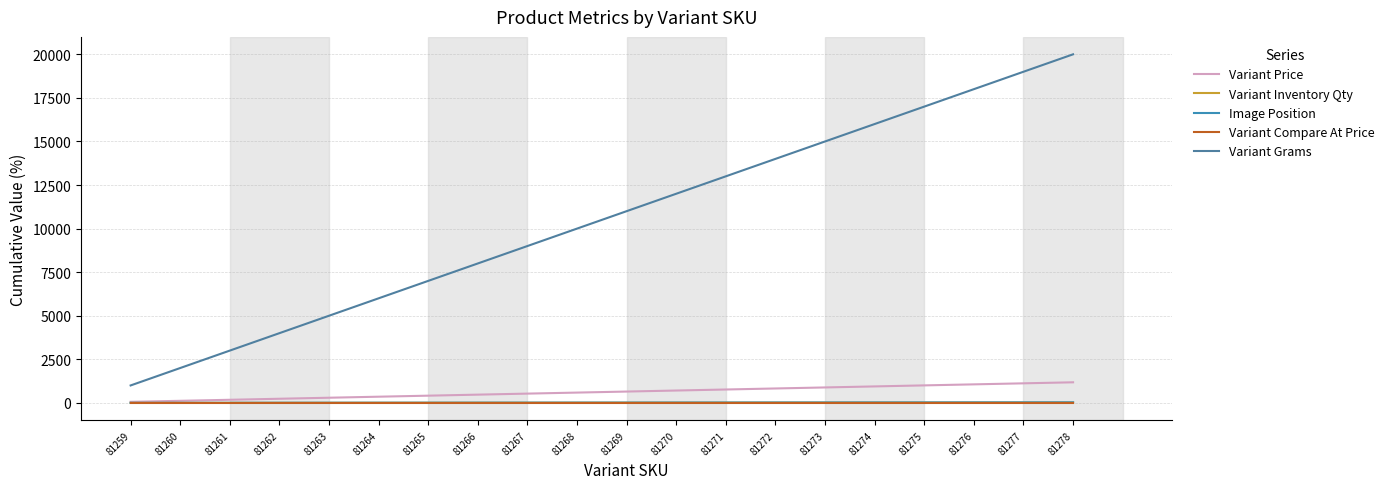

Which series has the widest spread of values?

Variant Grams